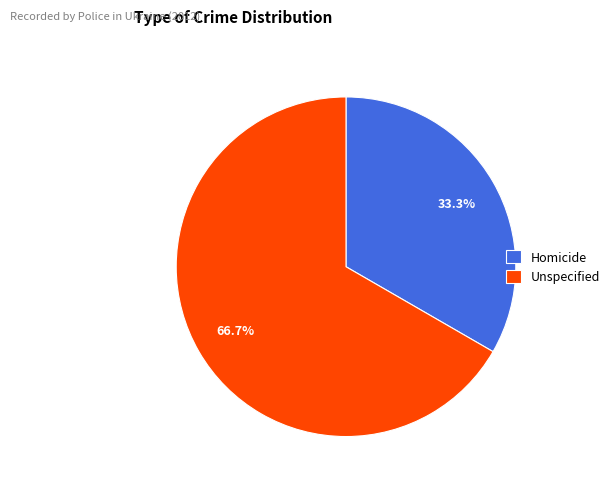

To the nearest percent, what is the difference between the Unspecified and Homicide slice percentages?

33%